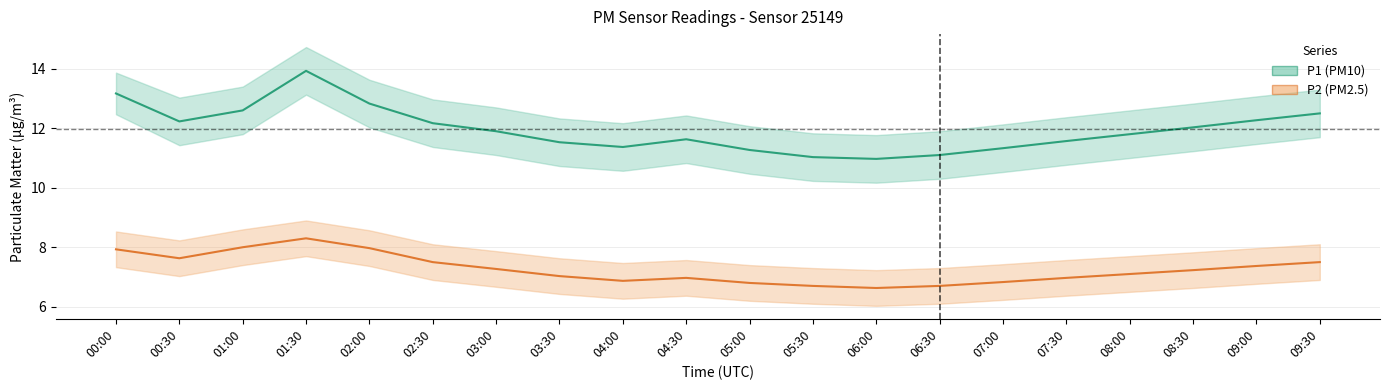

What is the average value of the P2 (PM2.5) series?

7.3